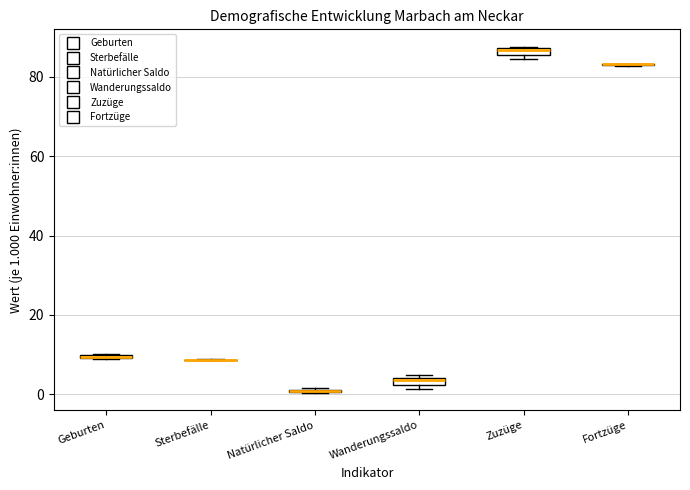

Where is the upper edge of the box for Zuzüge on the y-axis? The values are not printed on the chart, so give them approximately, as read against the axis.

88